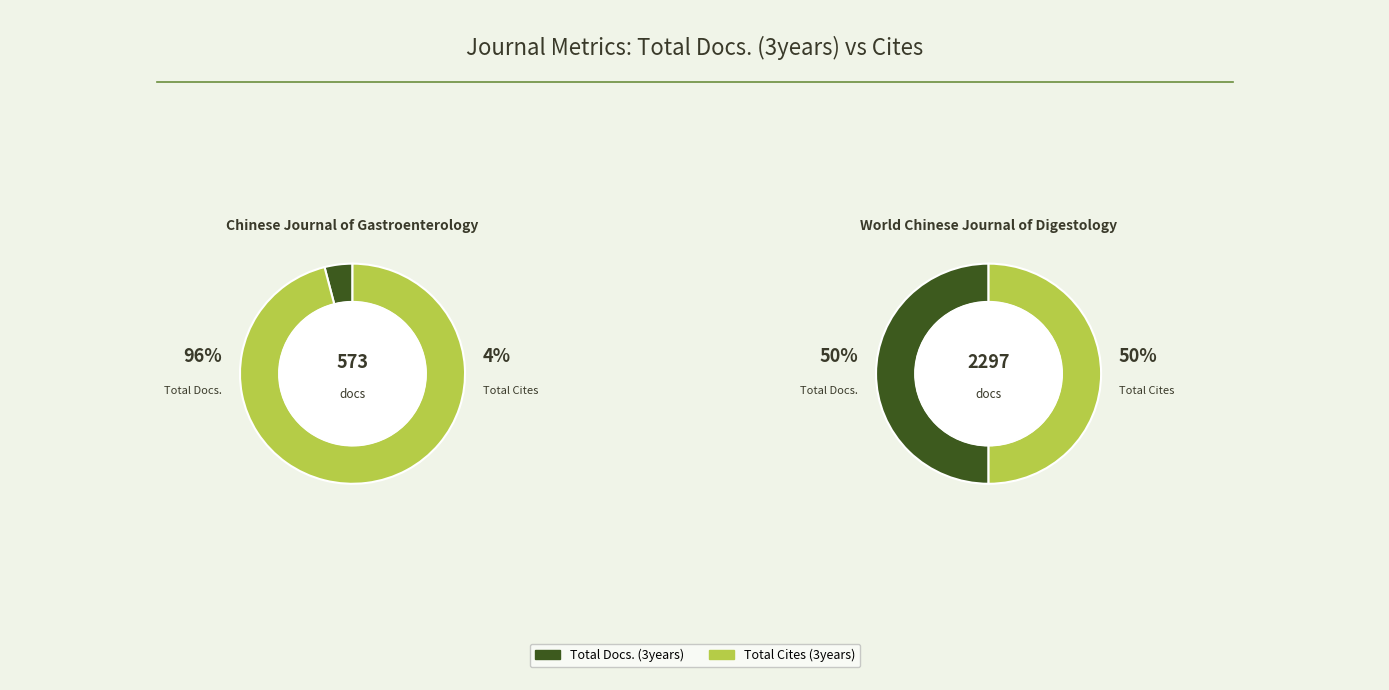

How many segments does this pie chart have?

2